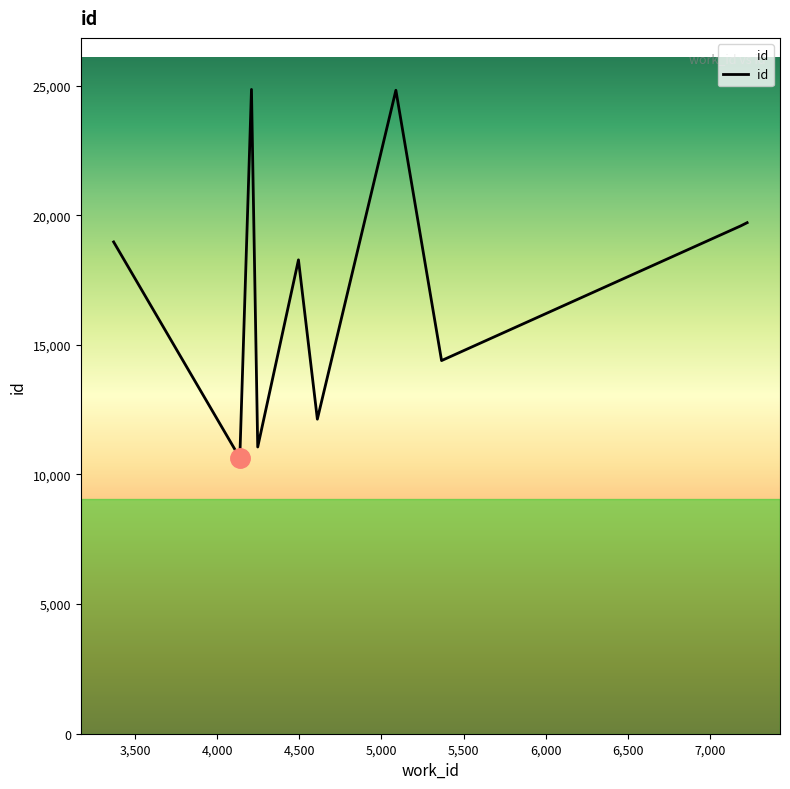

How many lines are shown in the chart?

1